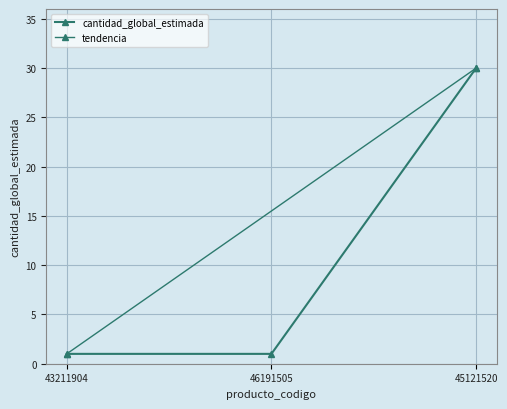

Which has a higher value, 43211904 or 46191505?

43211904